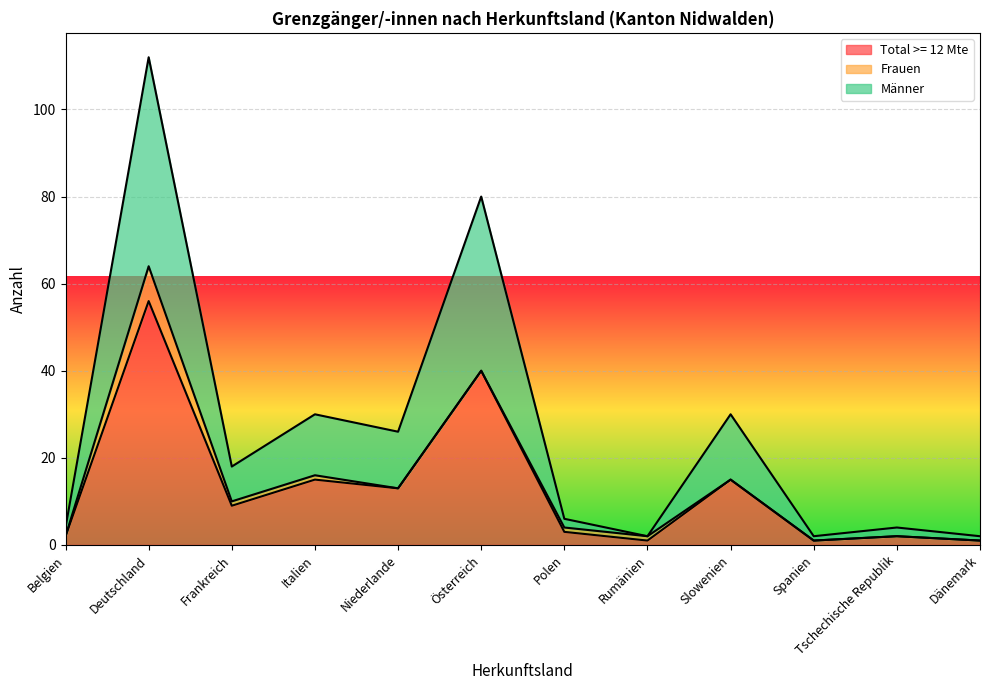

The Total >= 12 Mte series shows 5 at Polen. True or false?

False